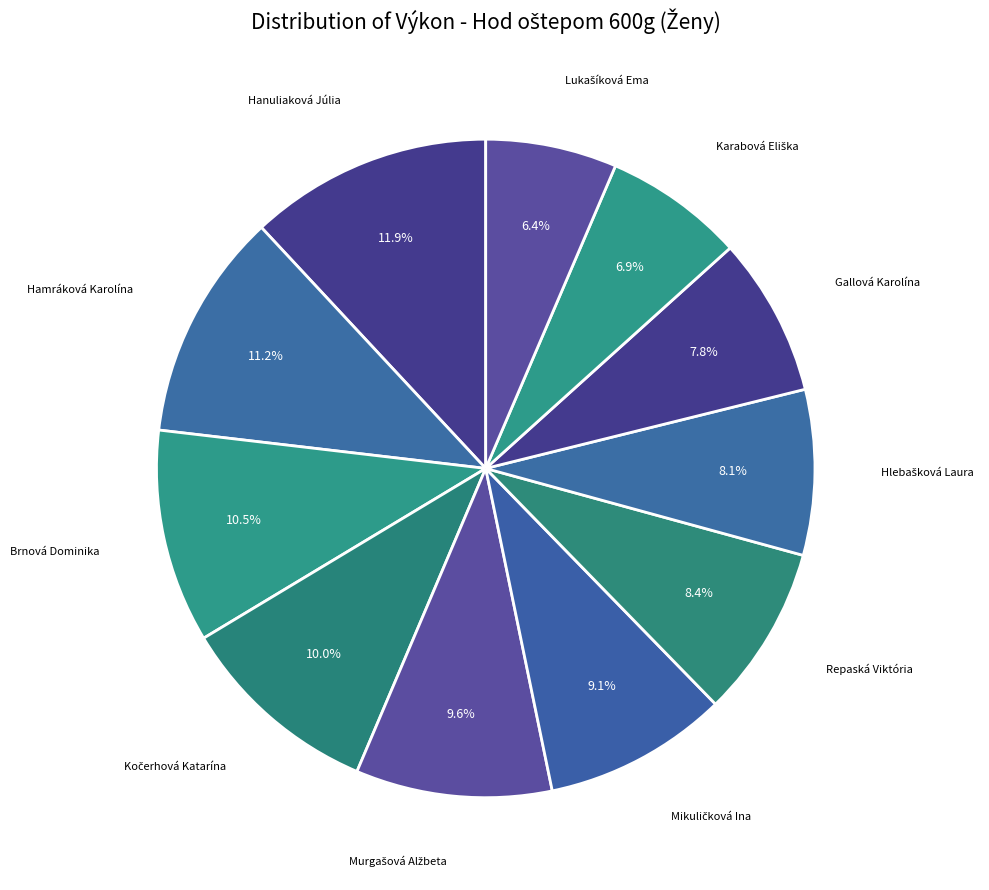

How many segments does this pie chart have?

11